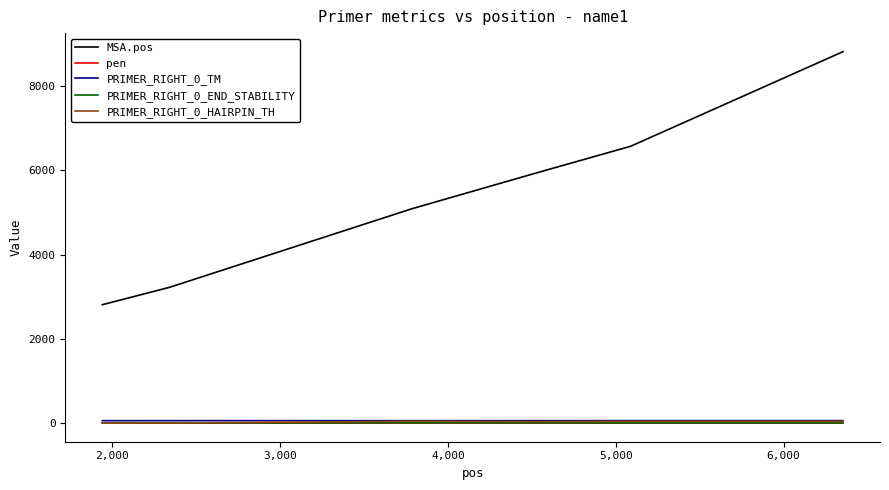

Which series has the largest range (max minus min)?

MSA.pos